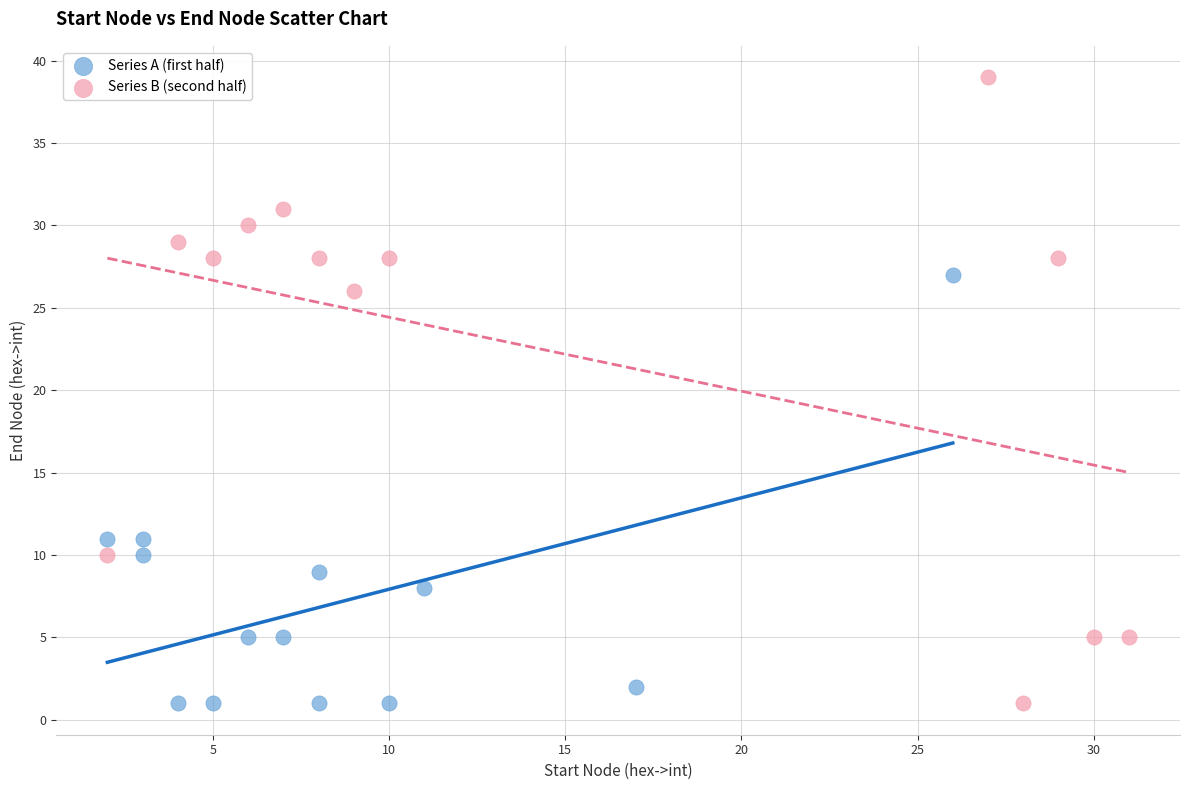

What are all the series names shown in the legend?

Series A (first half), Series B (second half)